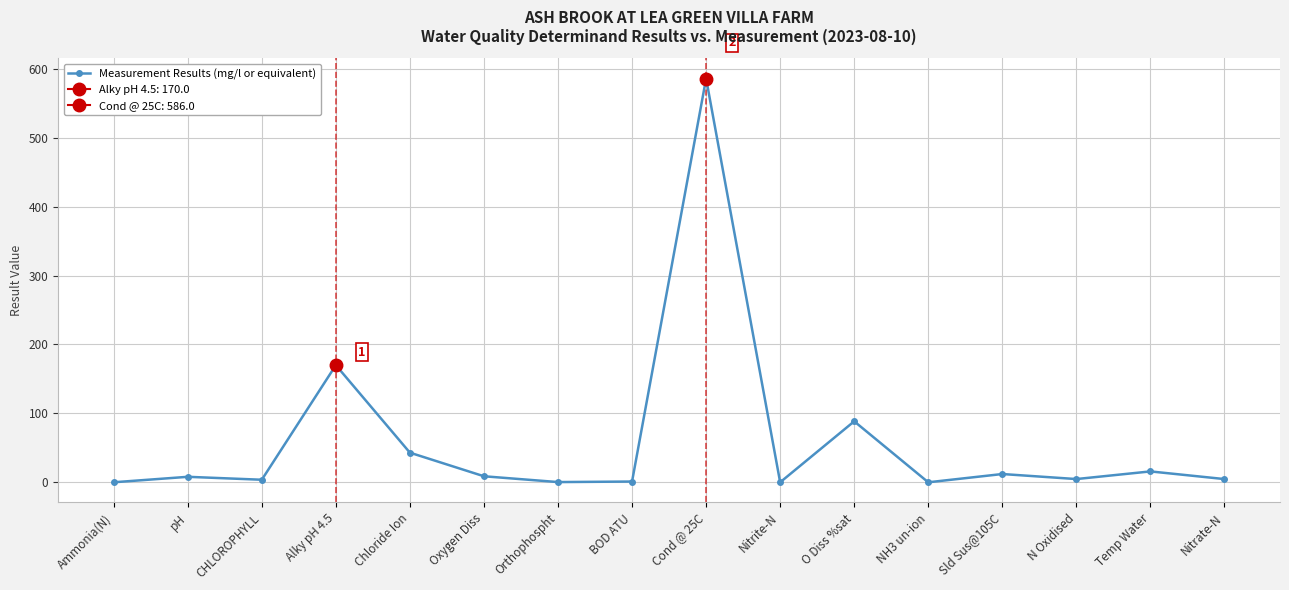

What is the difference between the second highest and second lowest values?

170.0